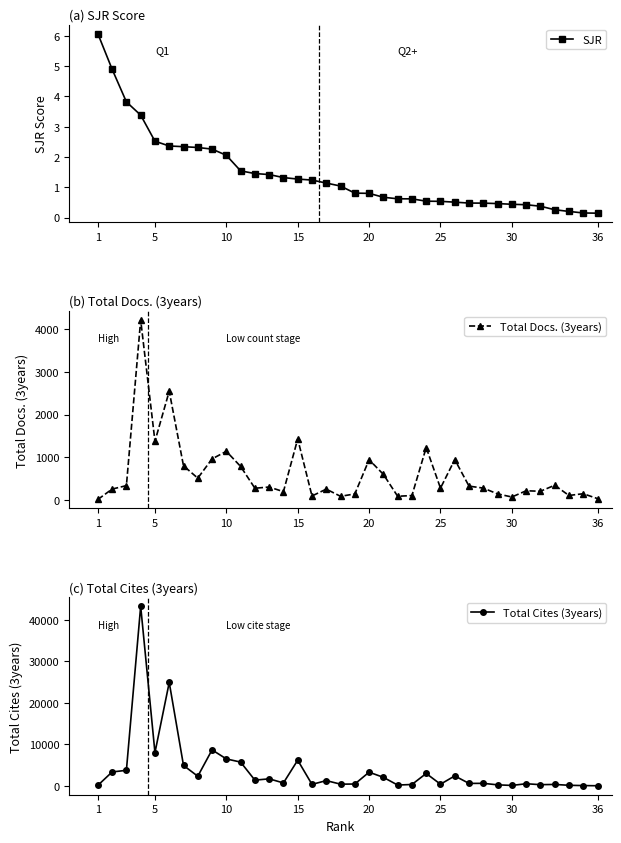

How many lines are shown in the chart?

3